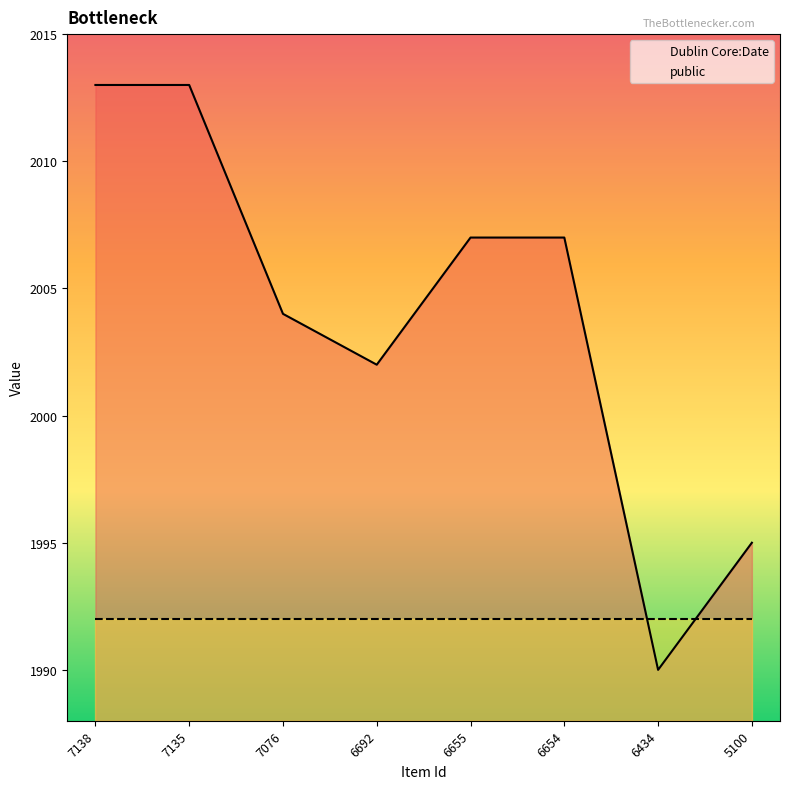

How many lines are shown in the chart?

1